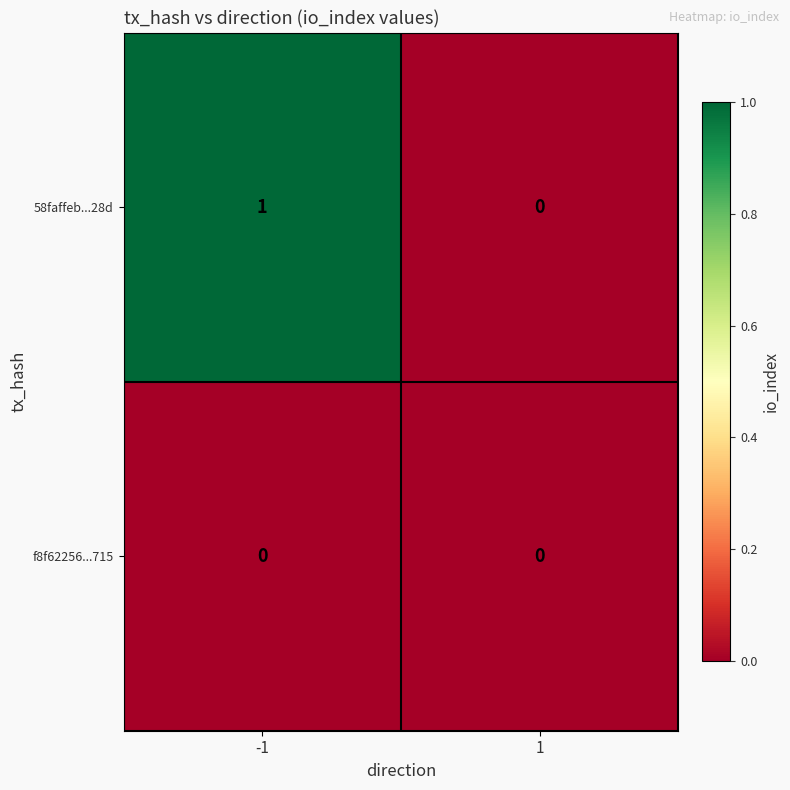

Reading left to right, what are all the values shown in this chart?

58faffeb...28d: -1=1	1=0
f8f62256...715: -1=0	1=0